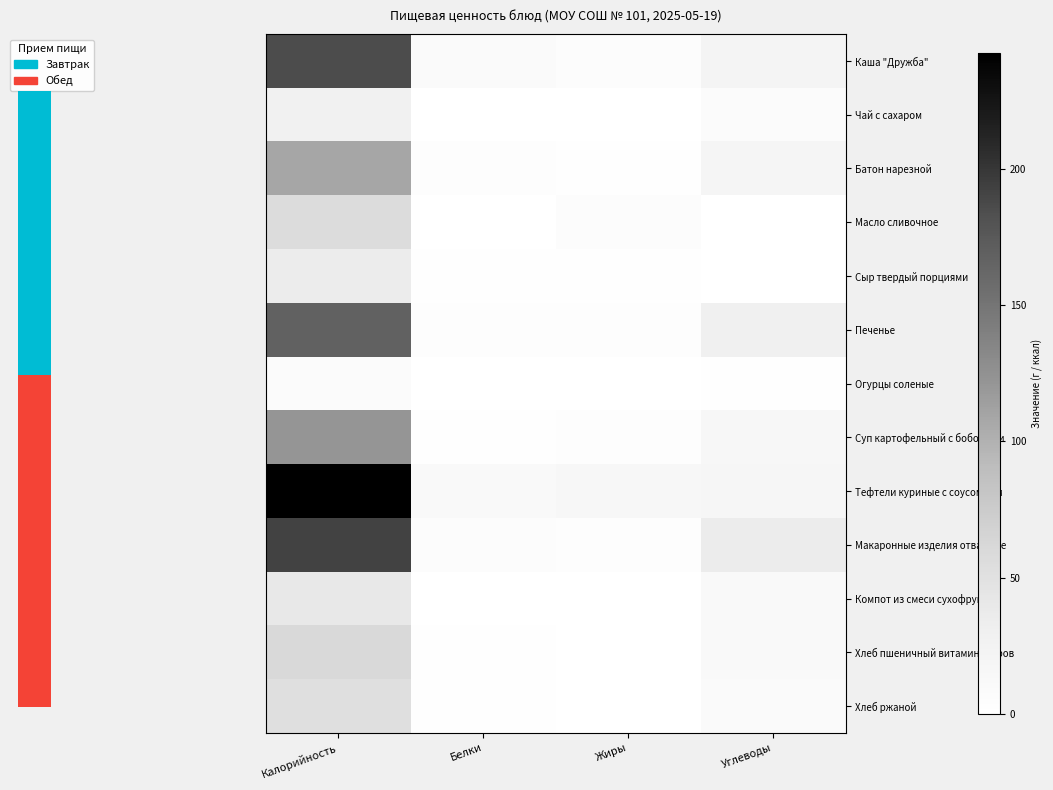

Which category has the highest value across all series?

Калорийность